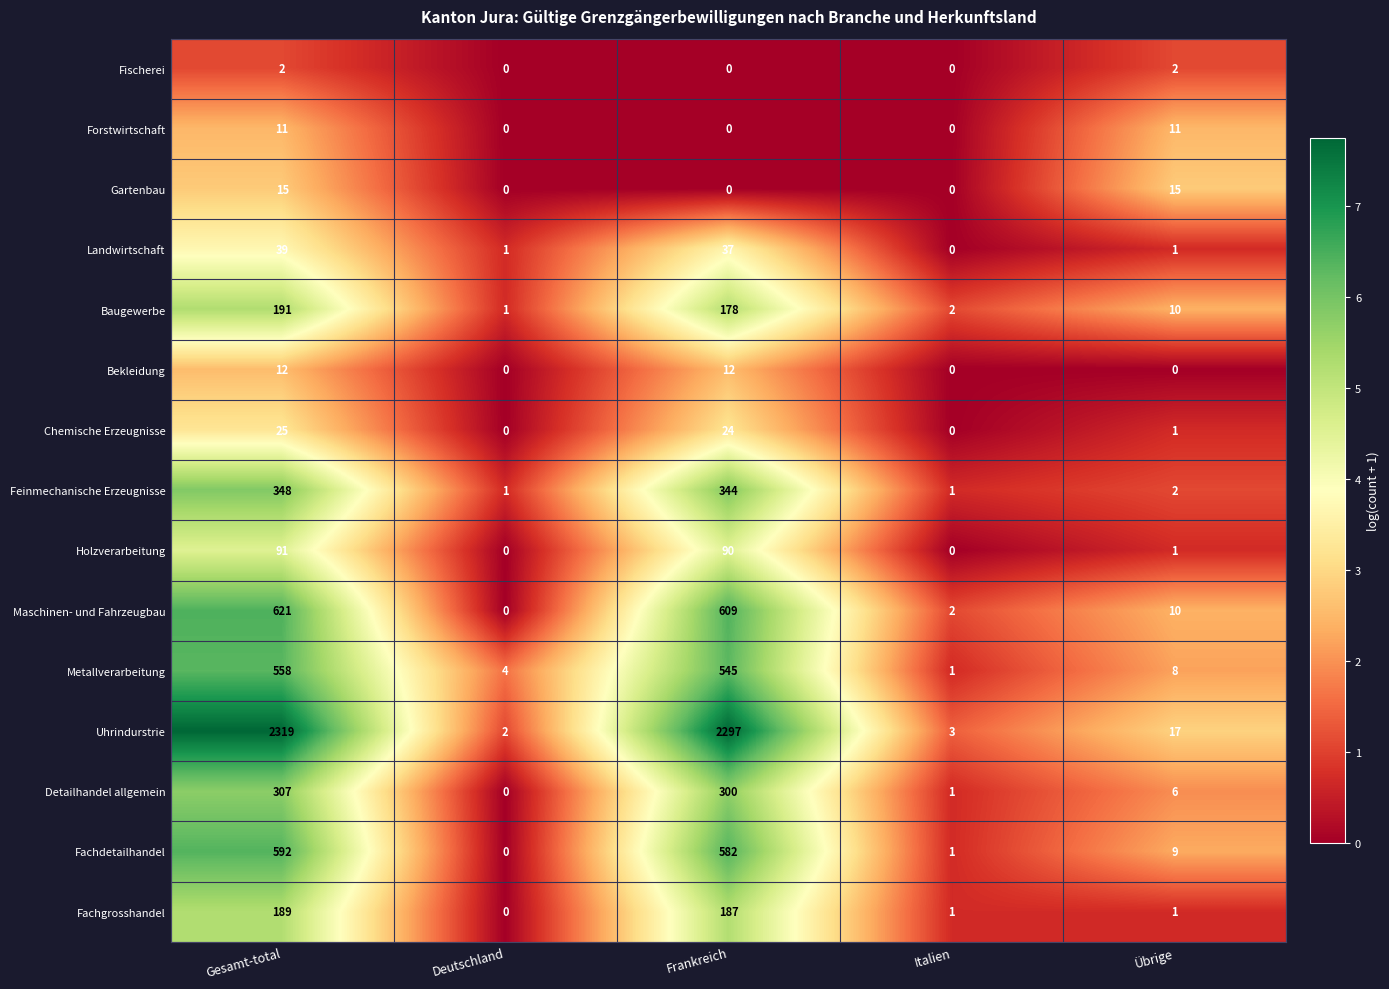

What is the sum of all Feinmechanische Erzeugnisse values?

696